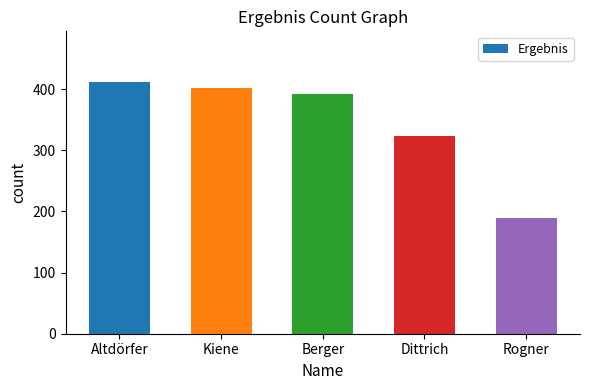

Reading left to right, what are all the values shown in this chart?

412	402	392	324	190